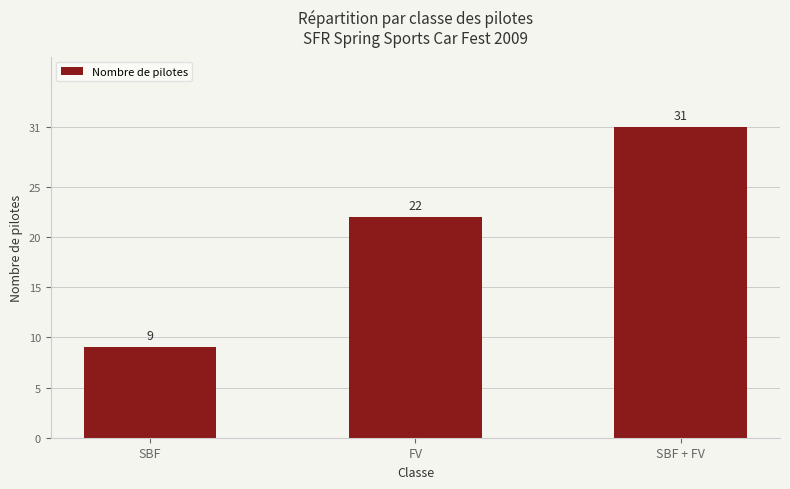

What is the approximate value at FV, to the nearest 5?

20